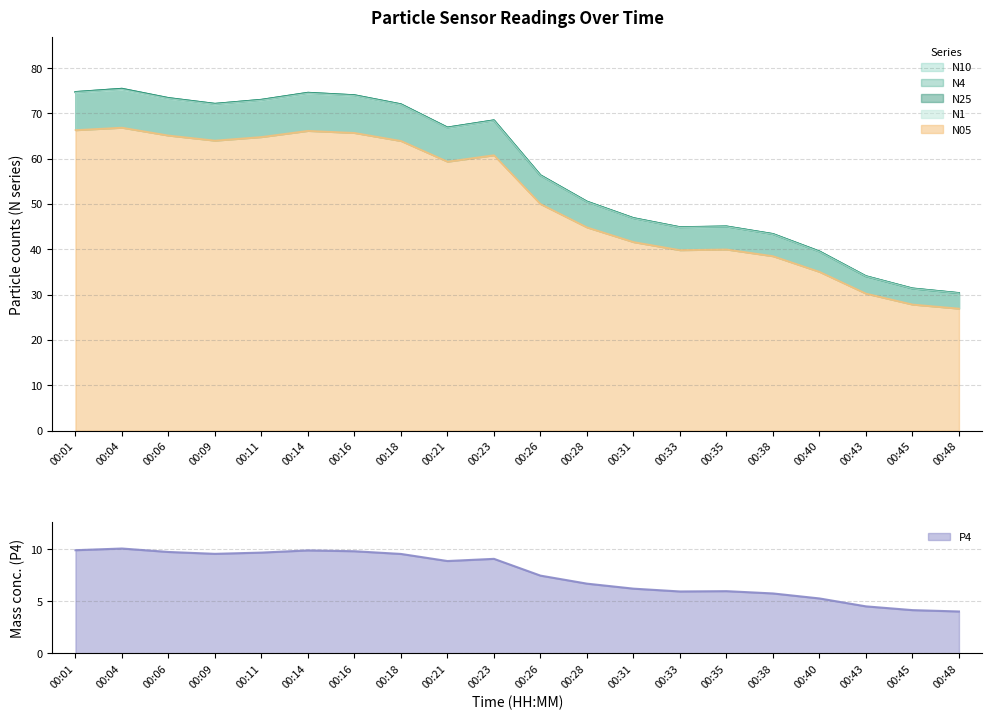

What is the value of the N05 point at the 4th from the left?

64.0